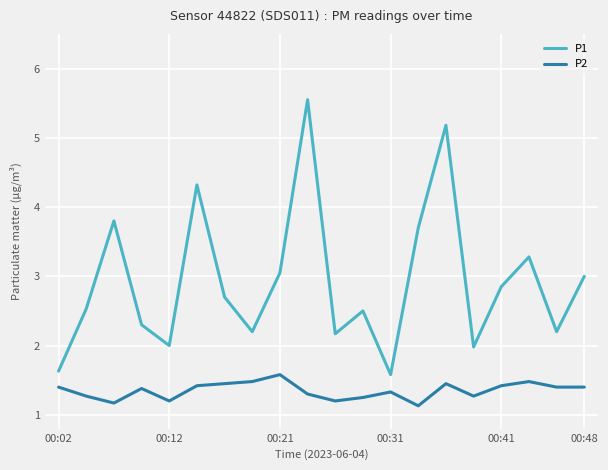

True or false: P1 and P2 cross at least once.

False